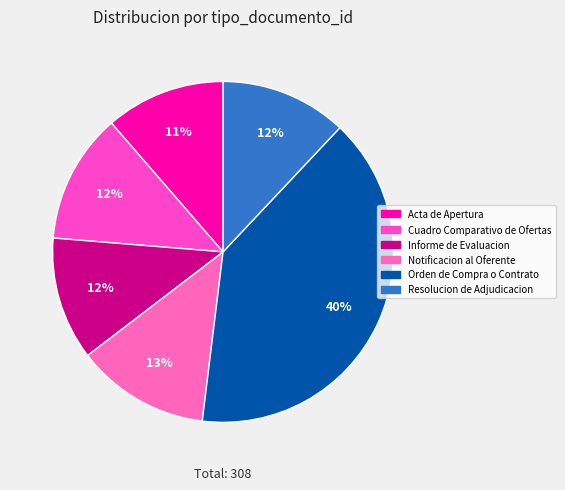

Which category has the smallest portion of the pie?

Acta de Apertura